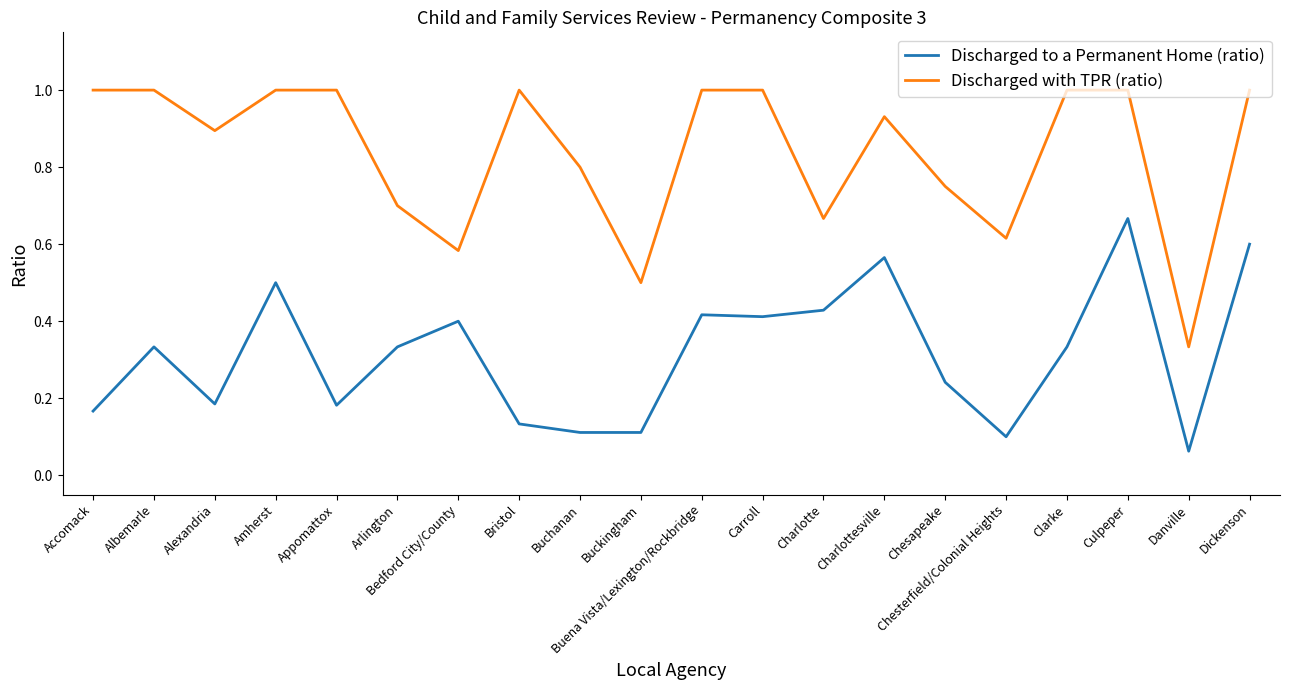

What position from the left is Charlotte?

13